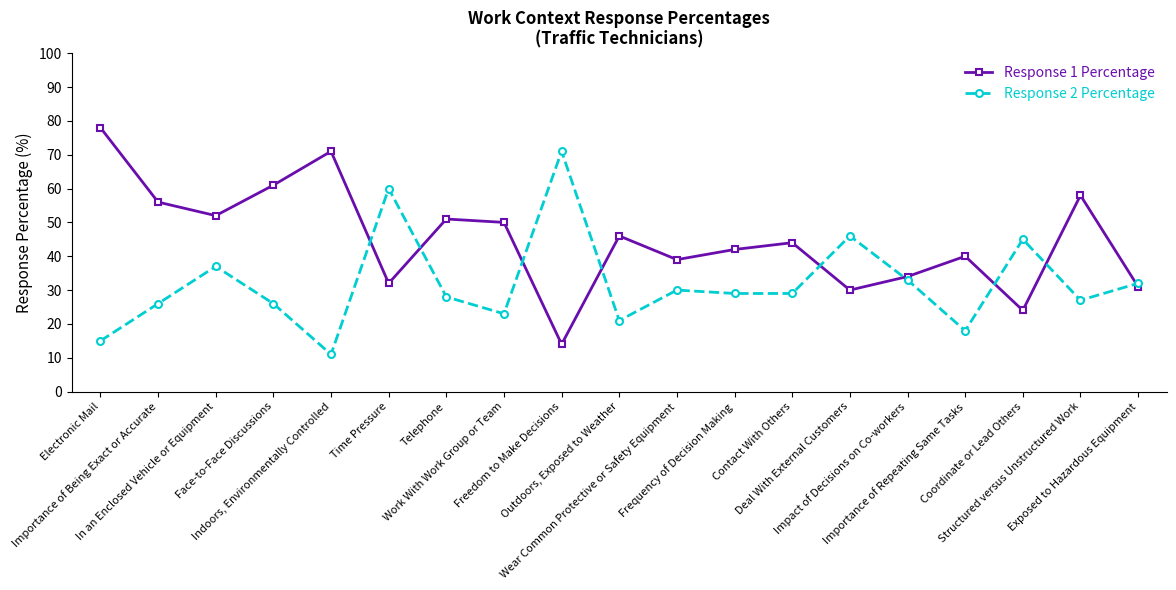

How many times do Response 1 Percentage and Response 2 Percentage cross each other?

9